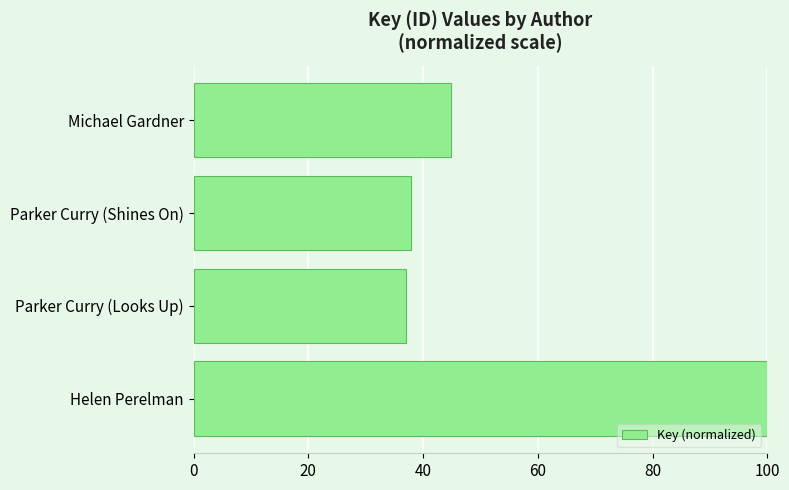

Rank the categories by value from highest to lowest.

Helen Perelman, Michael Gardner, Parker Curry (Shines On), Parker Curry (Looks Up)